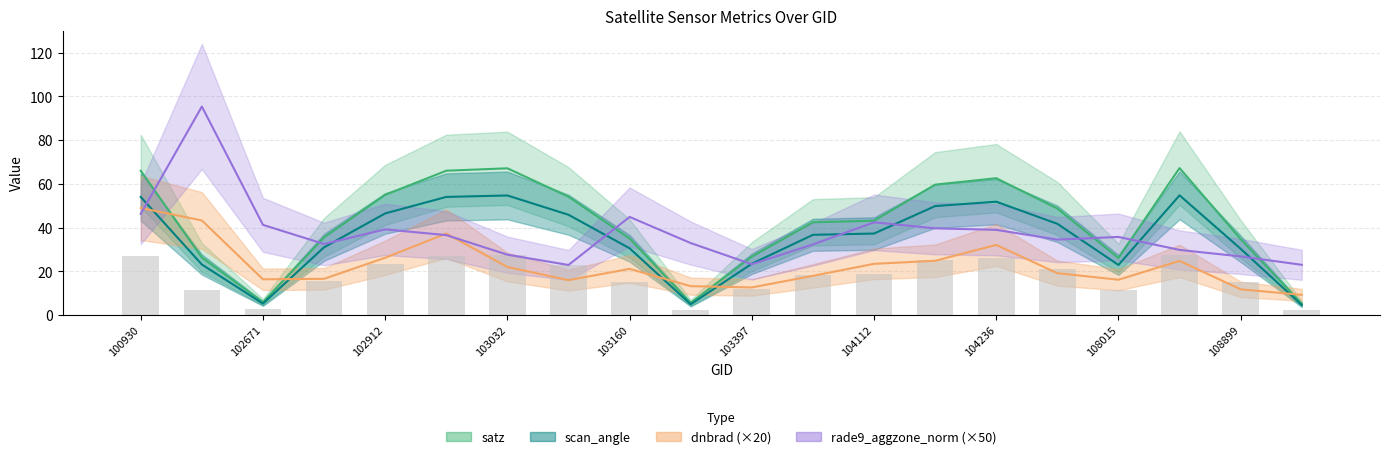

What is the sum of the values at 104112 and 103397?

30.3